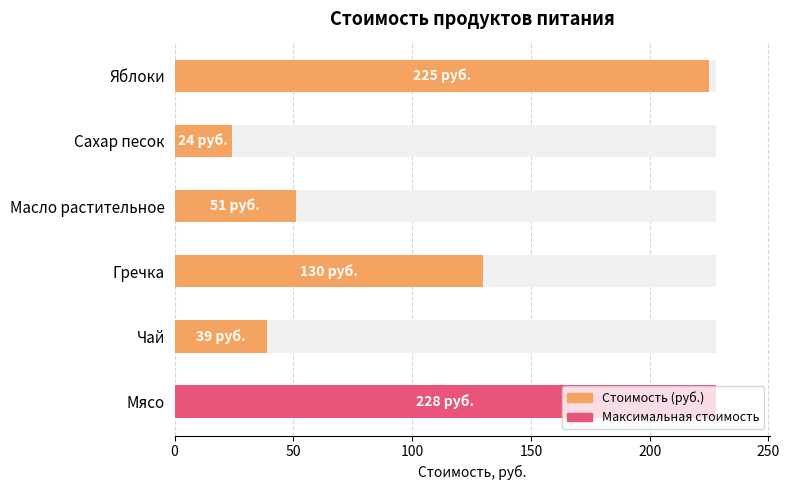

Rank the categories by value from lowest to highest.

Сахар песок, Чай, Масло растительное, Гречка, Яблоки, Мясо